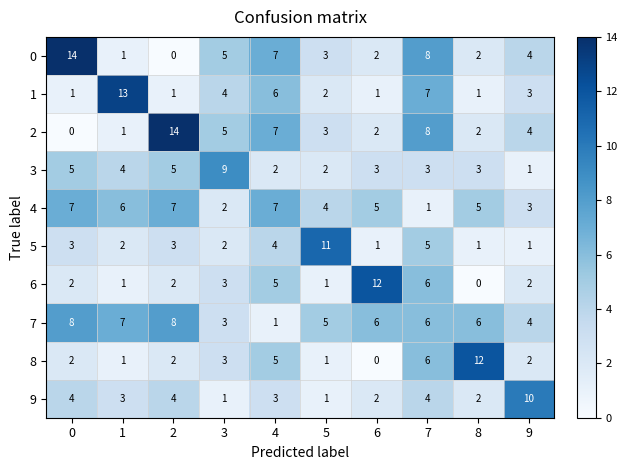

True or false: 7 has a value of 4 at 9.

True